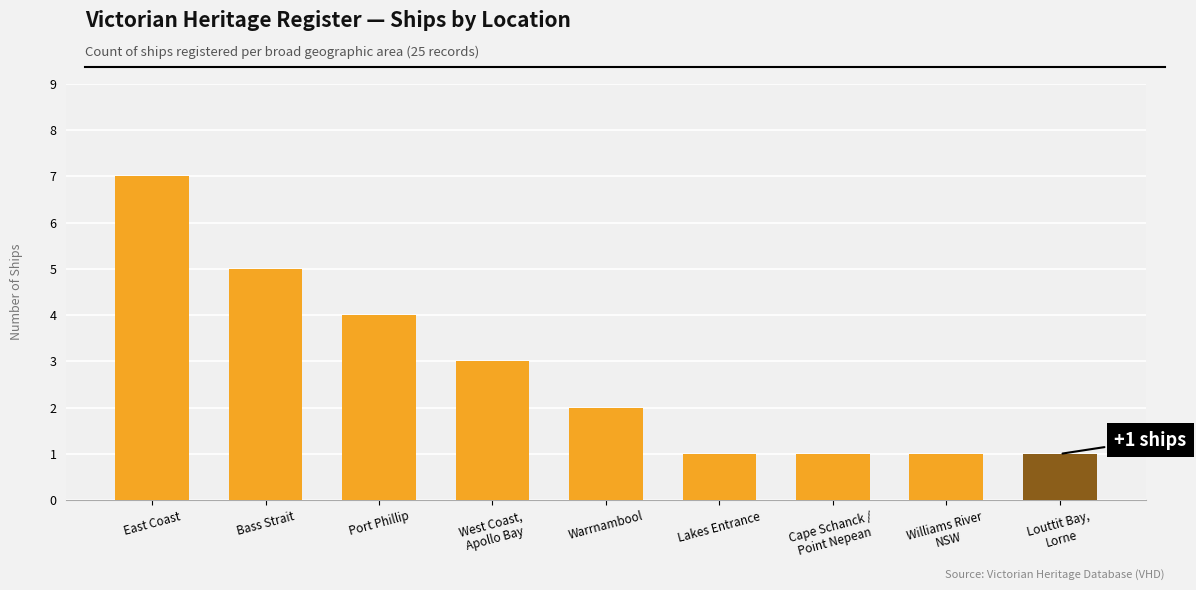

What position from the right is Lakes Entrance?

4